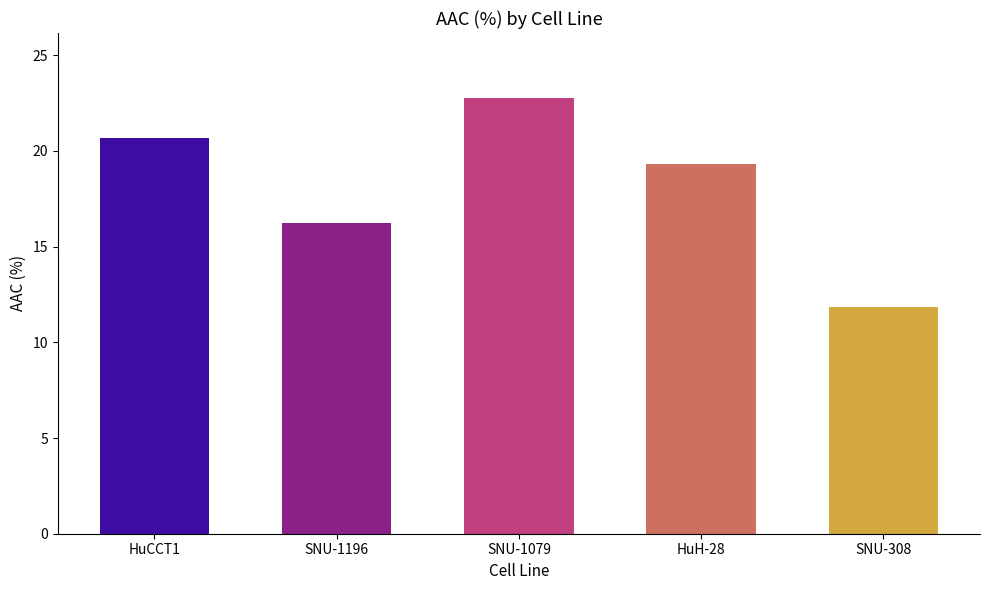

How many series are shown in this chart?

1